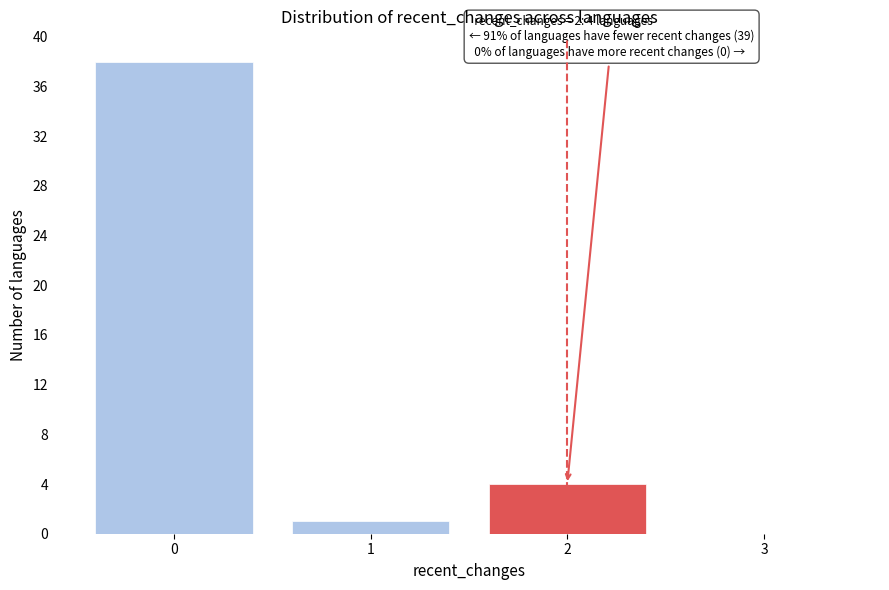

Reading left to right, transcribe all the data shown in this chart.

0=38	1=1	2=4	3=0